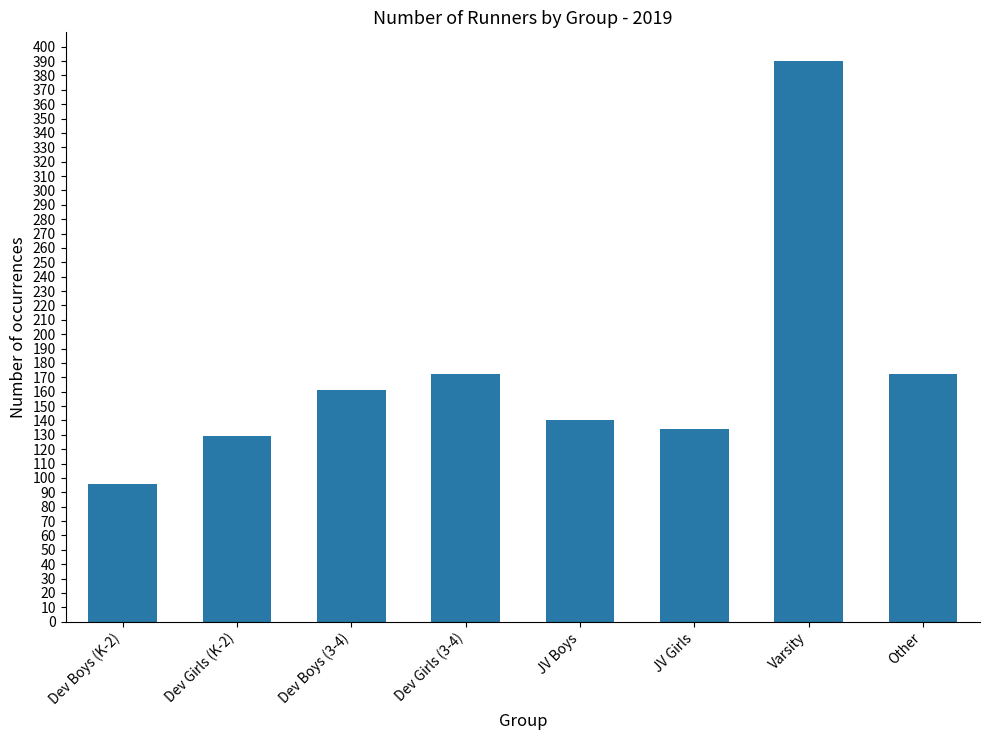

What is the value of the 2nd bar from the left?

129